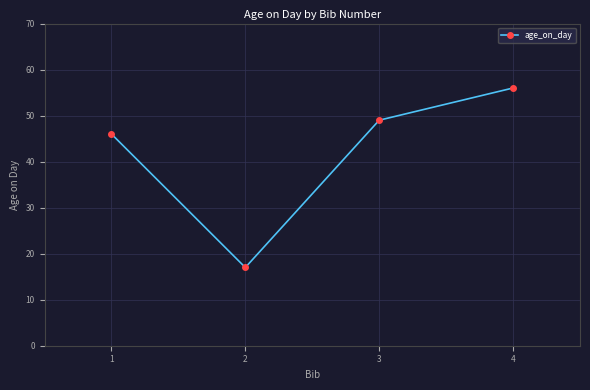

Between 3 and 1, which is larger?

3